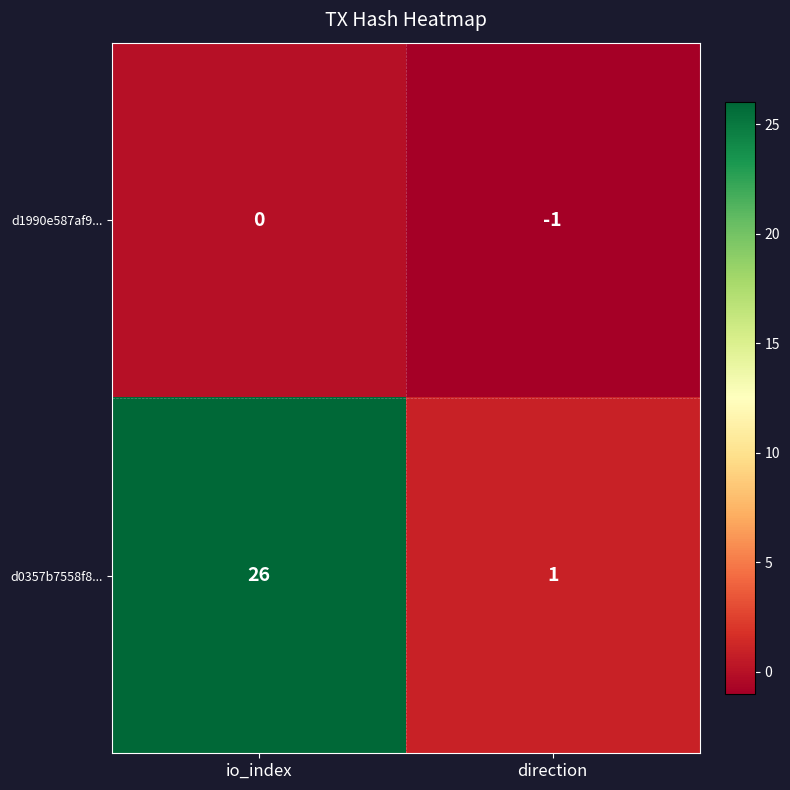

Reading left to right, transcribe all the data shown in this chart.

d1990e587af9...: io_index=0	direction=-1
d0357b7558f8...: io_index=26	direction=1